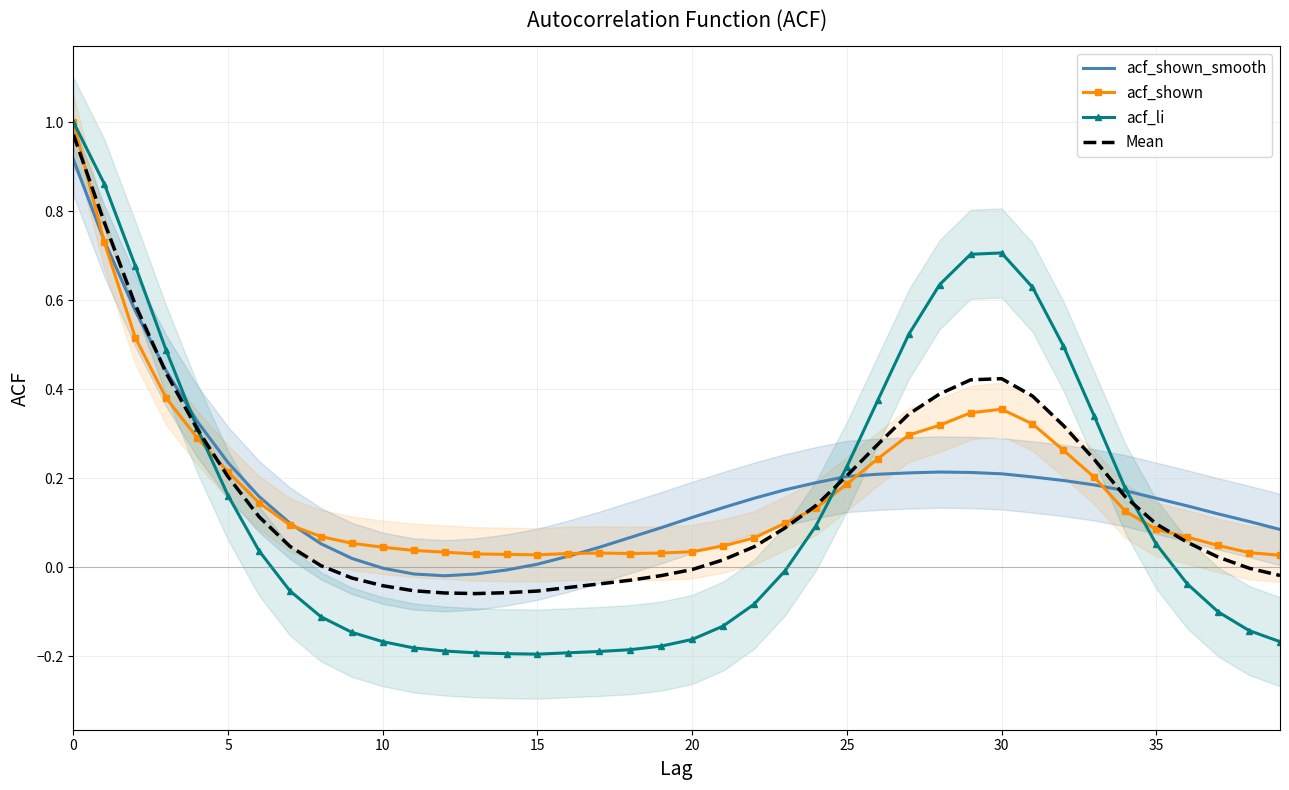

What is the difference between the maximum and second lowest values in the acf_li series?

1.2